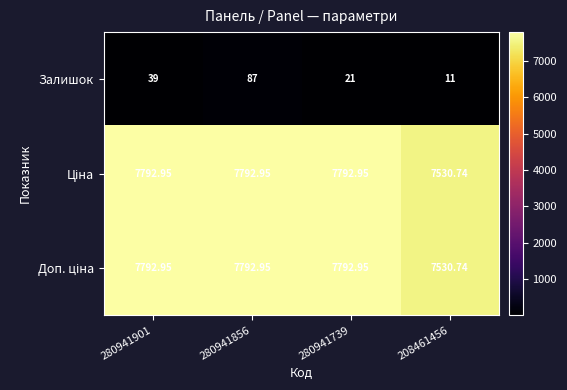

Between 280941856 and 280941739, which series saw the biggest shift?

Залишок